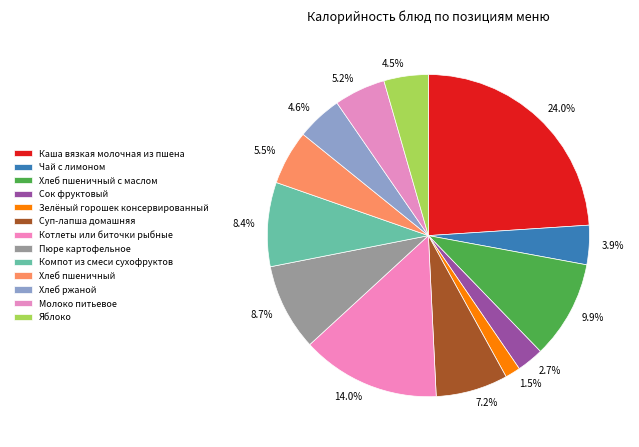

How many segments does this pie chart have?

13